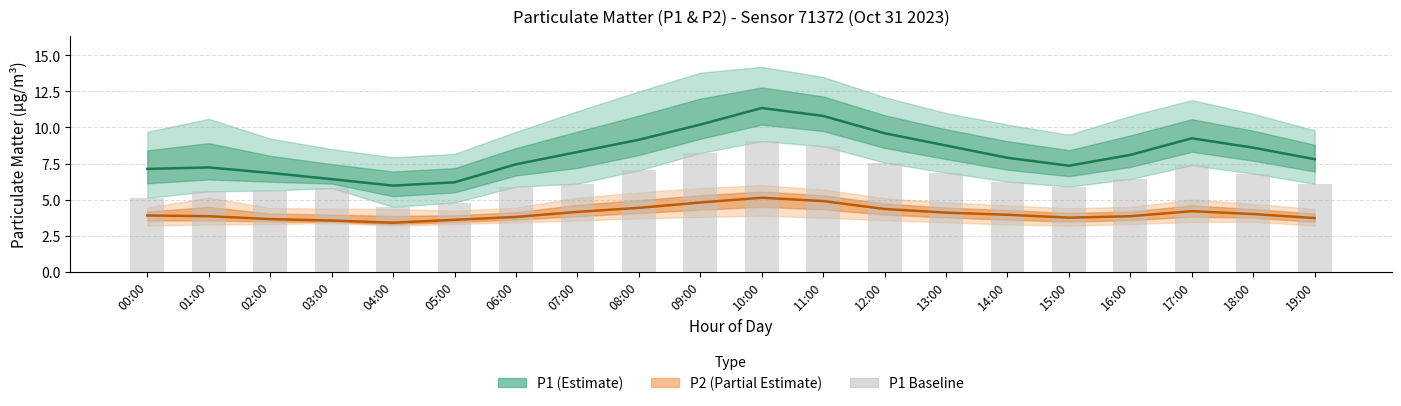

How many data points does each series have?

20